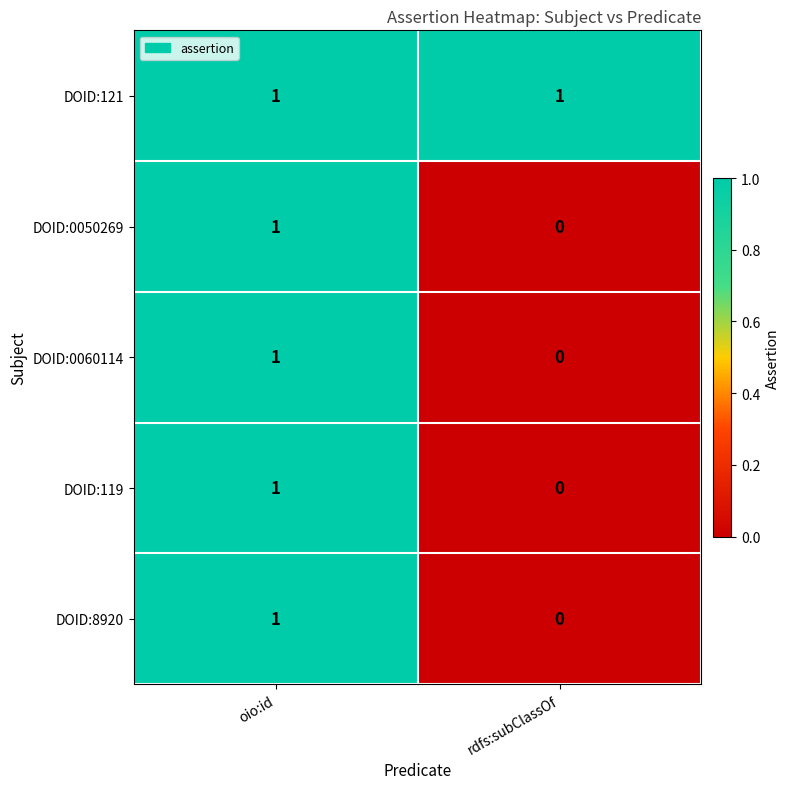

Is it true that DOID:119 equals 0 at rdfs:subClassOf?

True